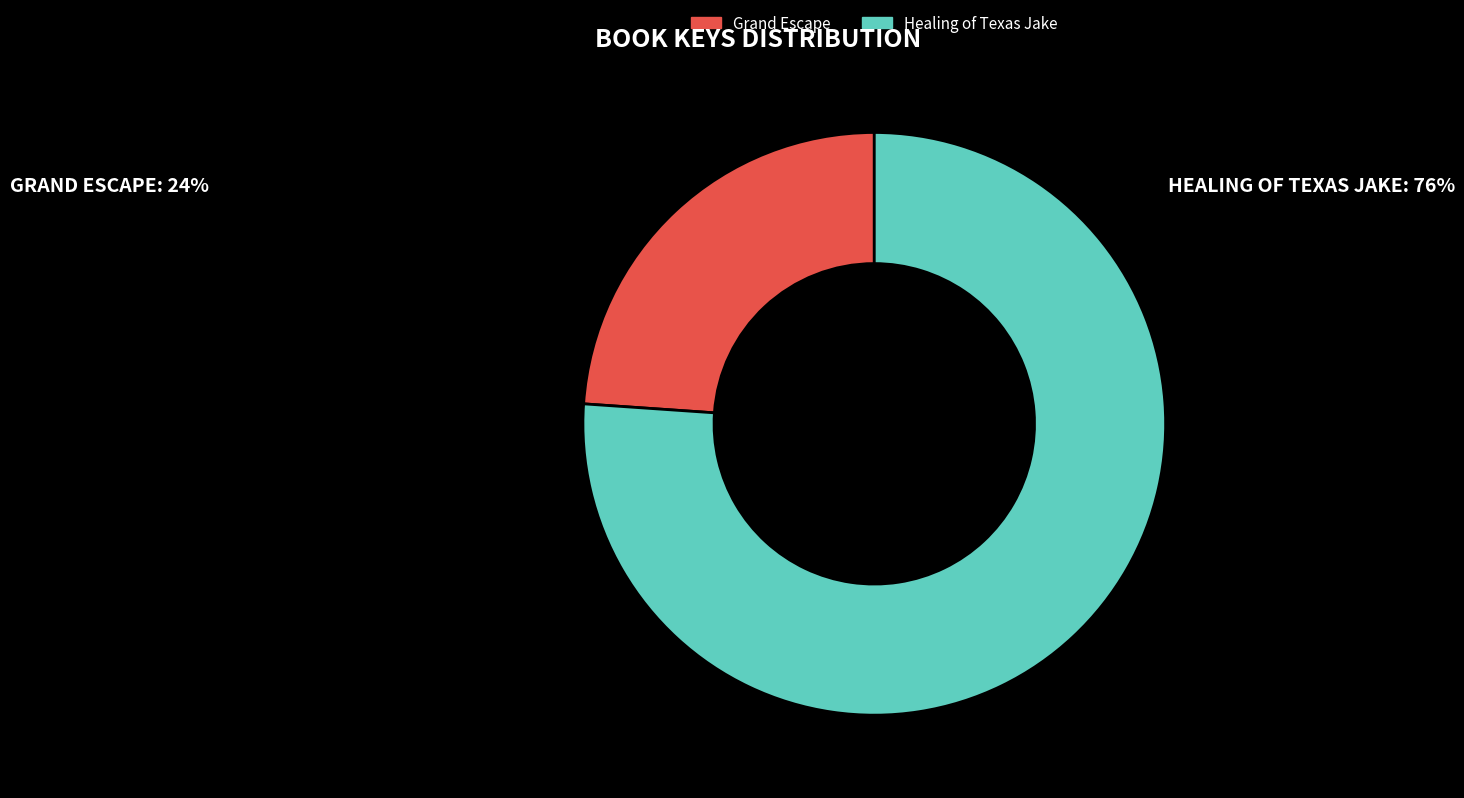

Is the sum of Grand Escape and Healing of Texas Jake greater than half?

Yes